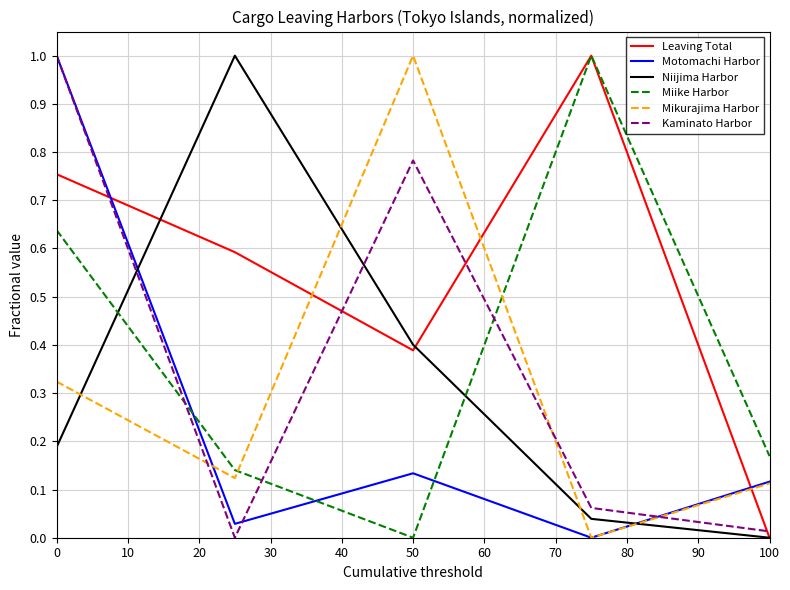

True or false: Miike Harbor and Niijima Harbor intersect in this chart.

True